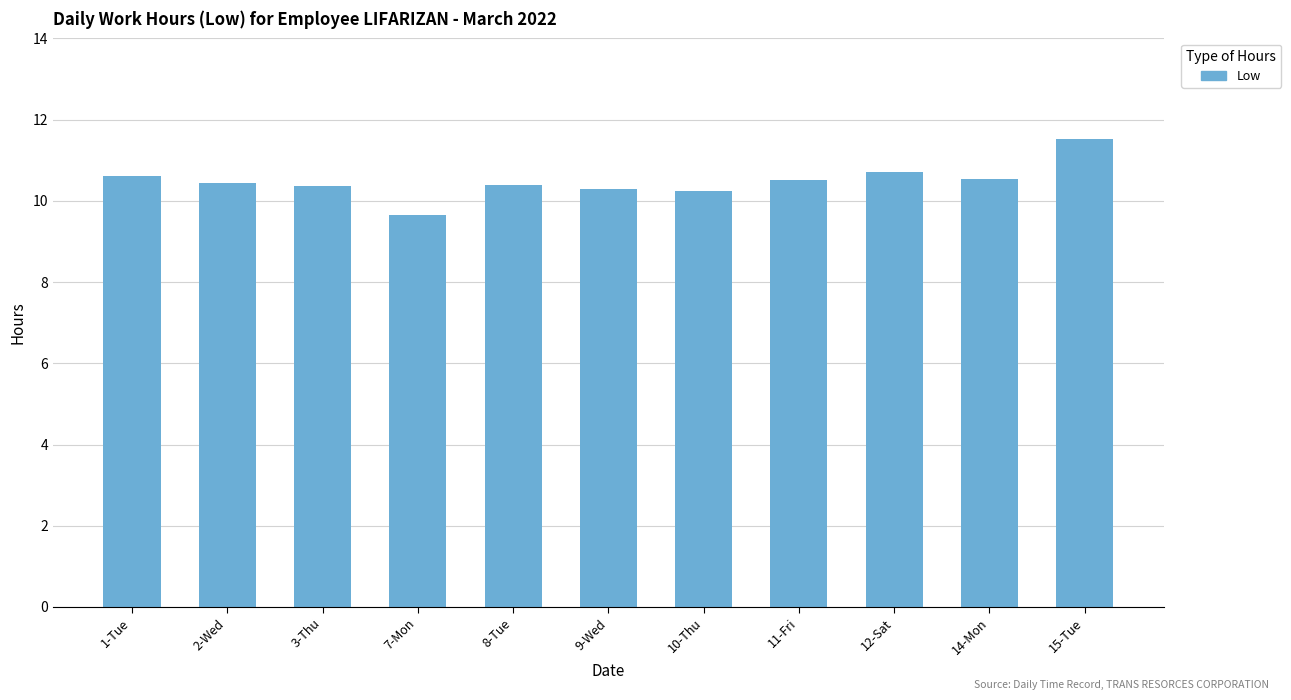

Count the values in the range 10 to 11.

9